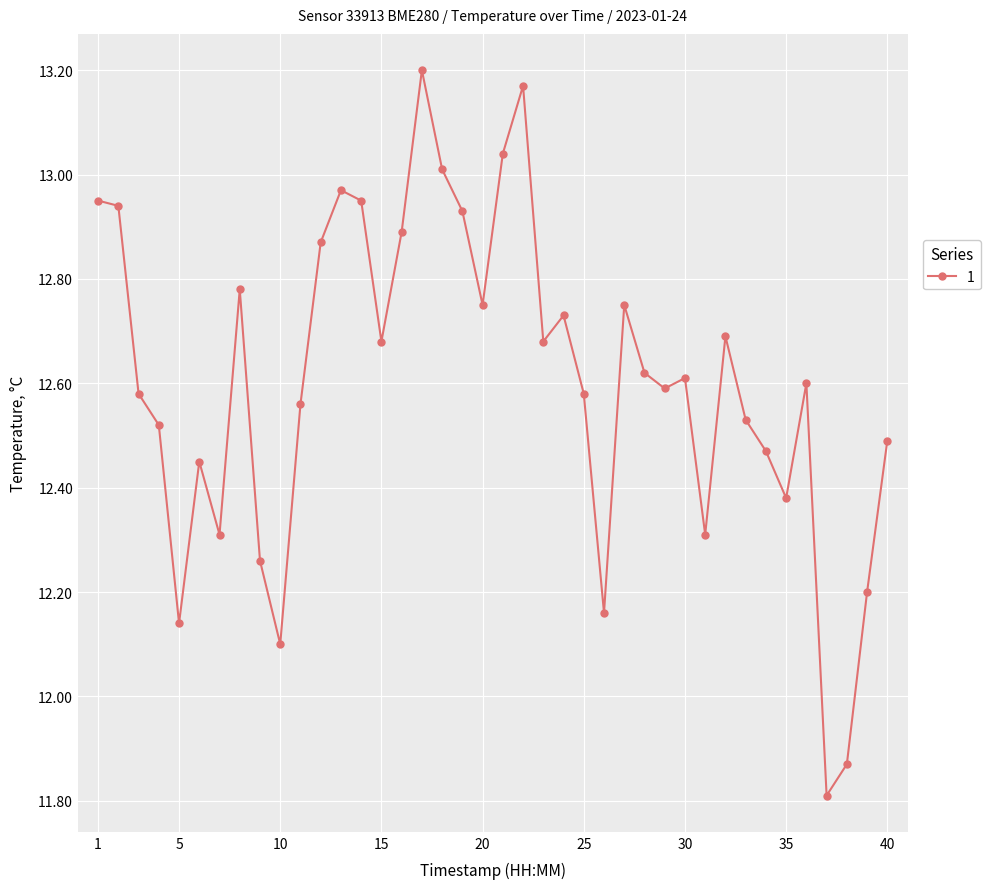

True or false: the data has more than 0 interior local peaks.

True